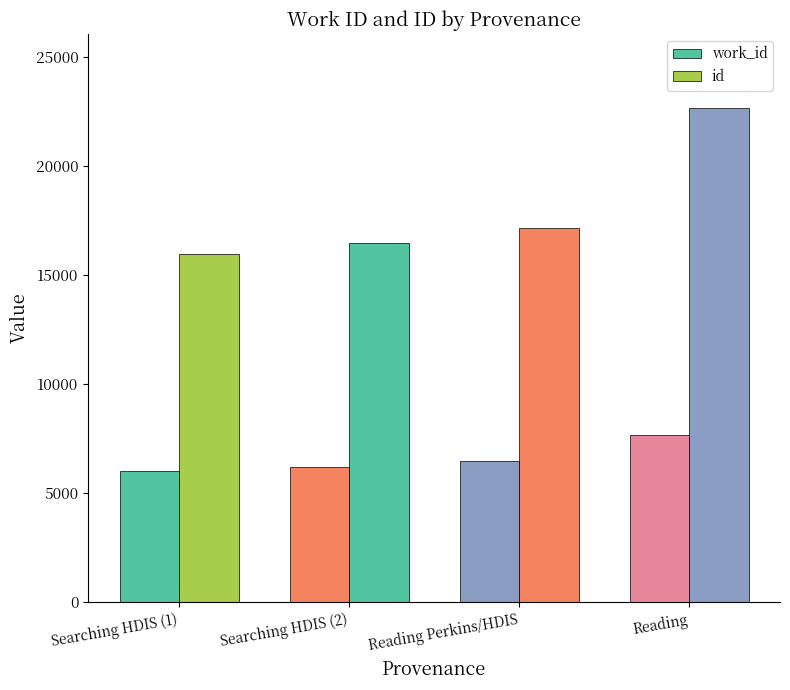

At which category is the sum across all series the highest?

Reading